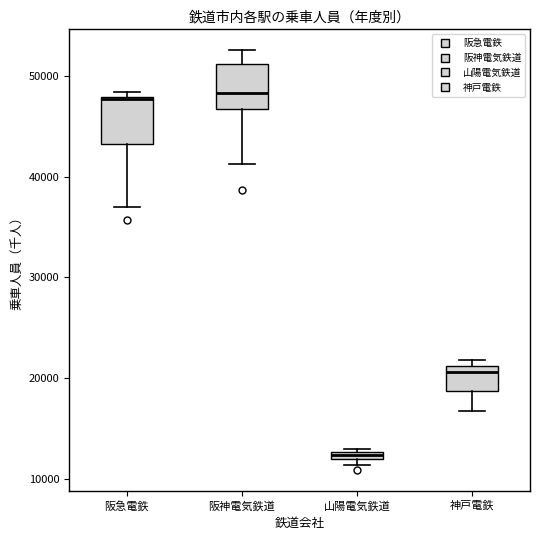

Where does the upper whisker of the box for 阪神電気鉄道 end on the y-axis? The values are not printed on the chart, so give them approximately, as read against the axis.

53000